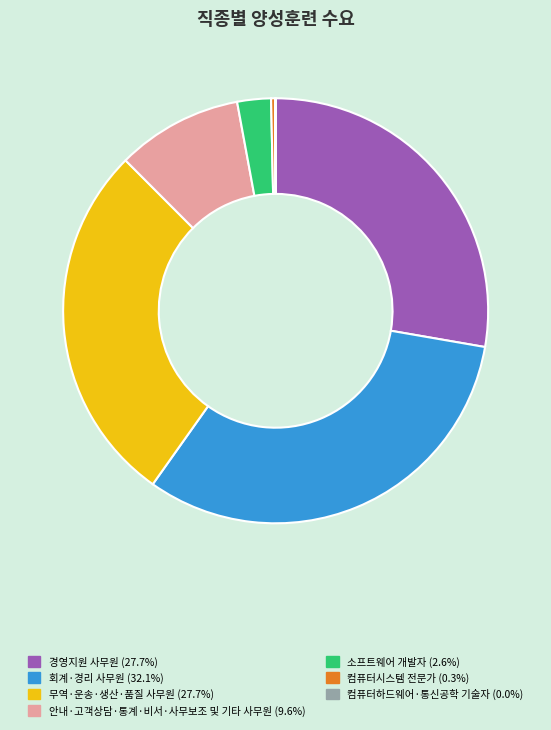

Is the sum of 안내·고객상담·통계·비서·사무보조 및 기타 사무원 and 회계·경리 사무원 greater than half?

No